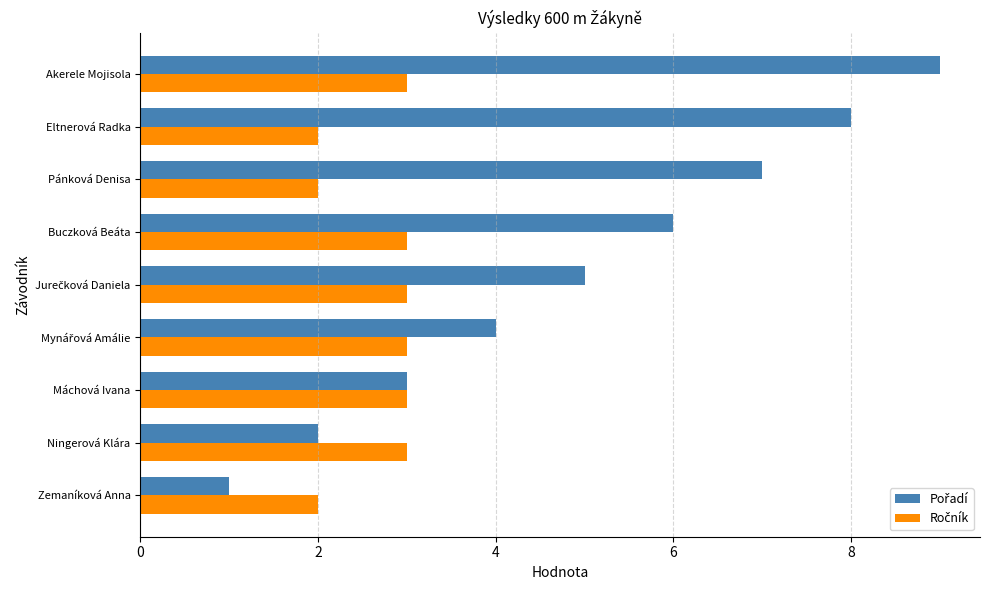

Which label corresponds to the largest value in the chart?

Akerele Mojisola